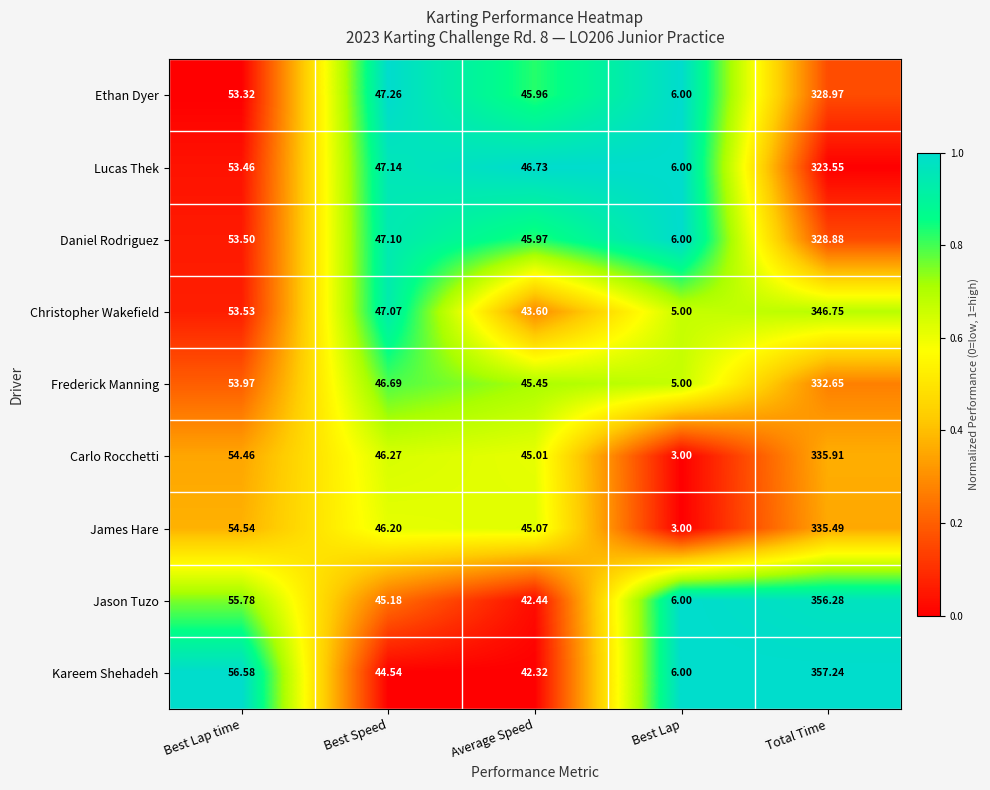

Where is Frederick Manning nearest to the value 168?

Best Lap time